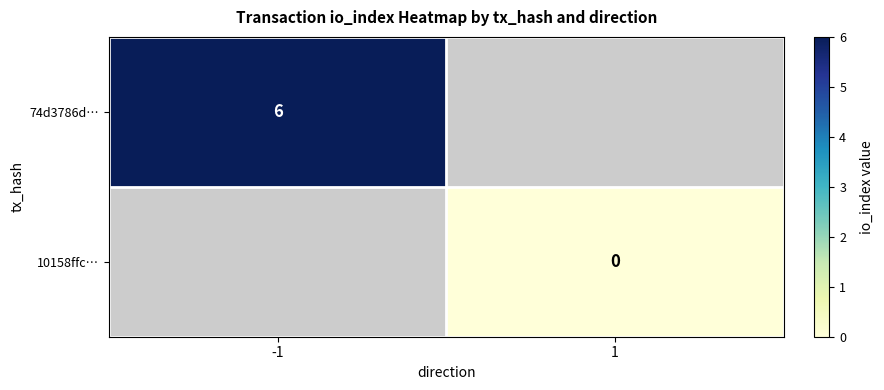

The 74d3786d… series shows 6 at -1. True or false?

True